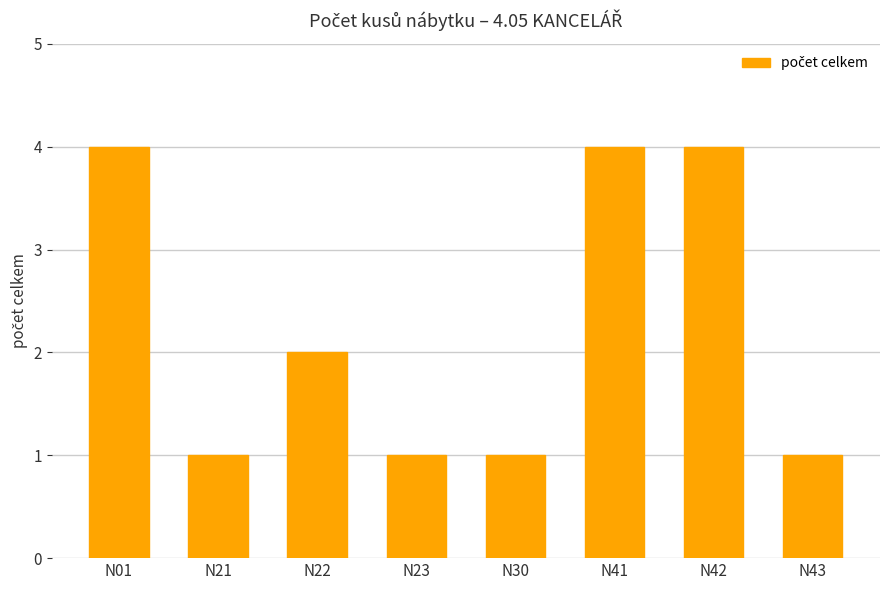

Reading left to right, extract all data points from this chart.

4	1	2	1	1	4	4	1